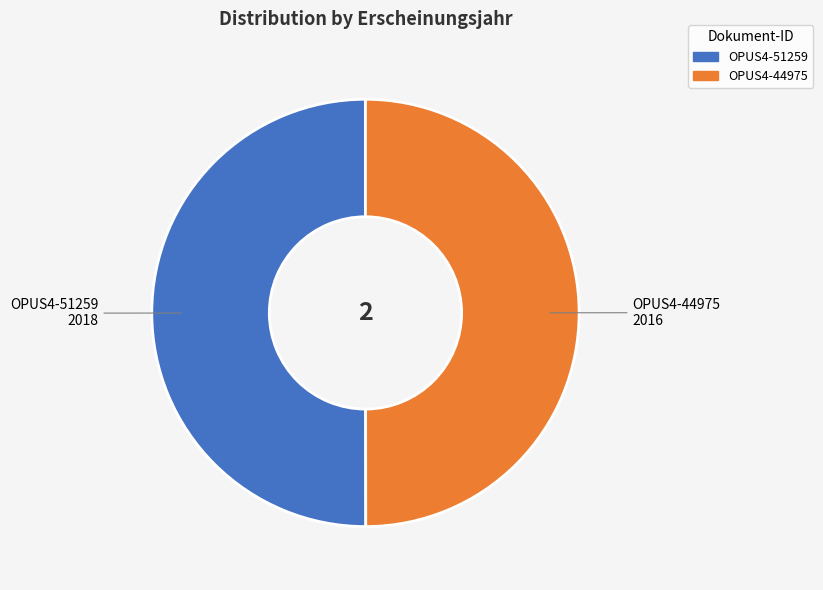

Approximately how many times larger is the value at OPUS4-51259 compared to OPUS4-44975?

1.0